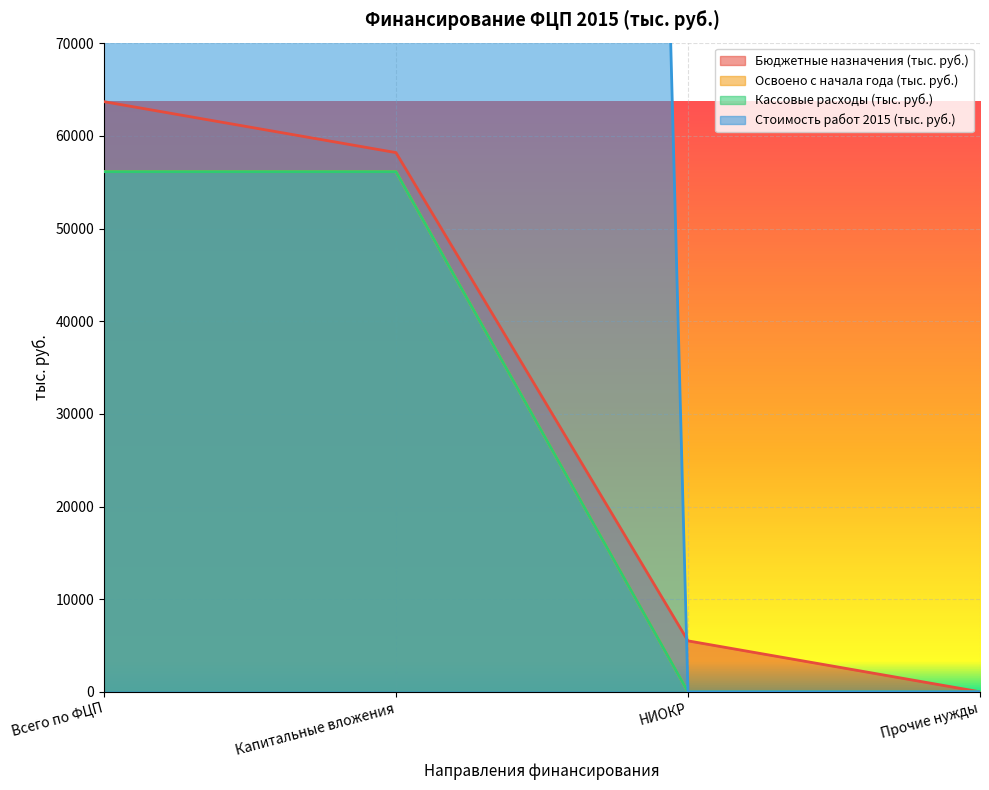

Is it true that Стоимость работ 2015 (тыс. руб.) equals 439217.1 at Всего по ФЦП?

False